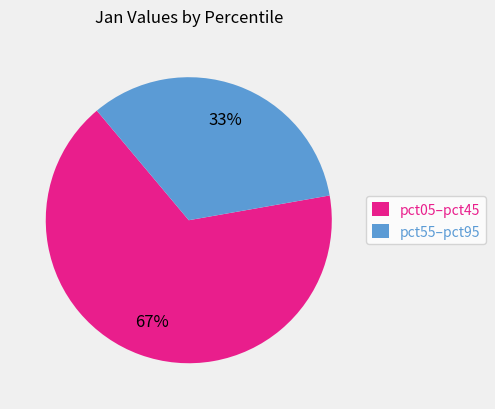

What is the largest slice in the pie chart?

pct05–pct45